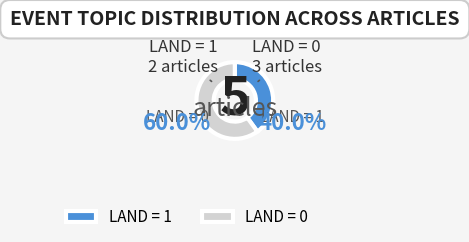

Which has a higher value, LAND = 0 or LAND = 1?

LAND = 0